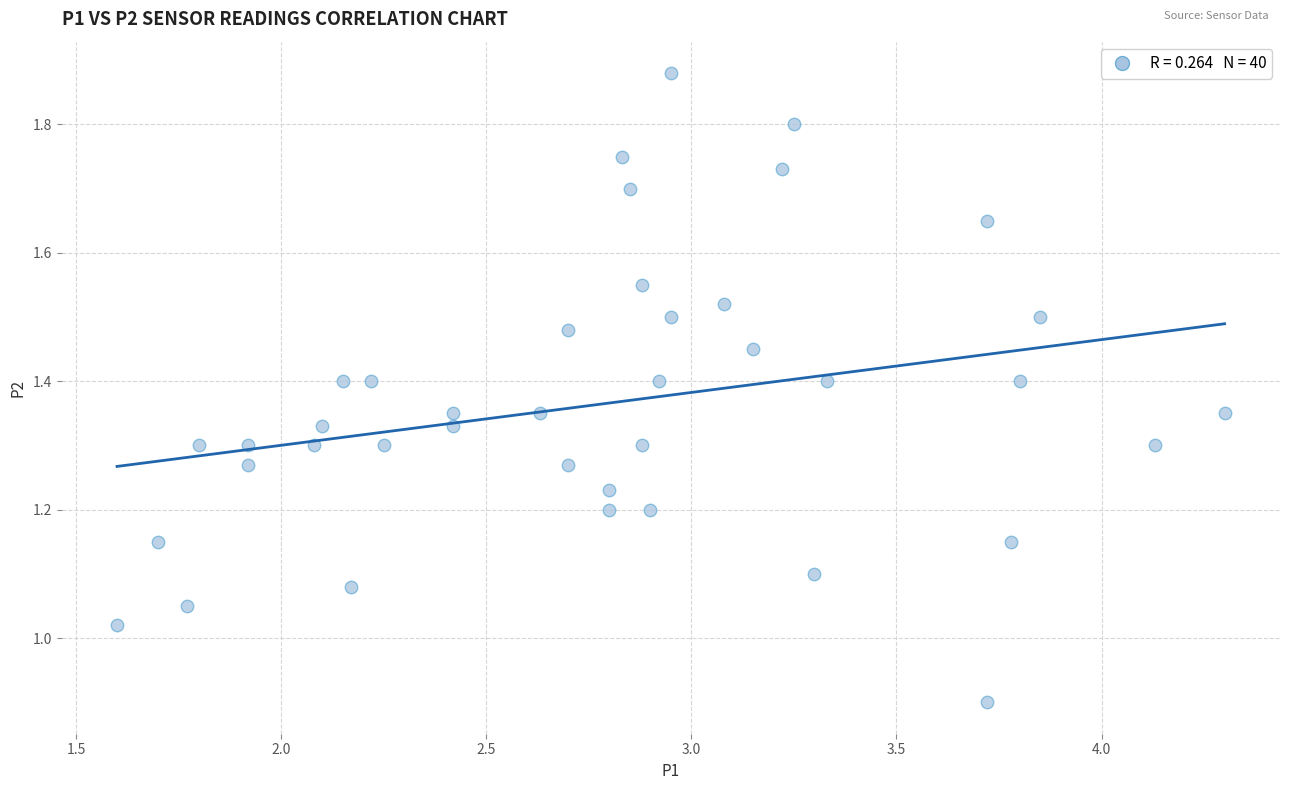

What is the range of X values (max minus min)?

2.7